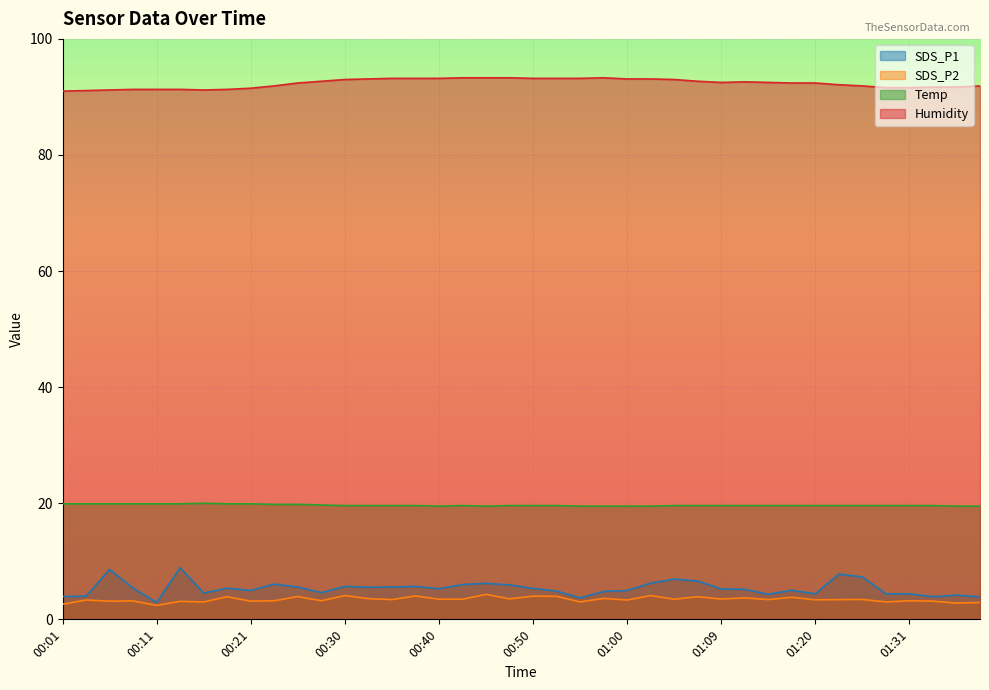

Where is the first local minimum for Temp?

00:40